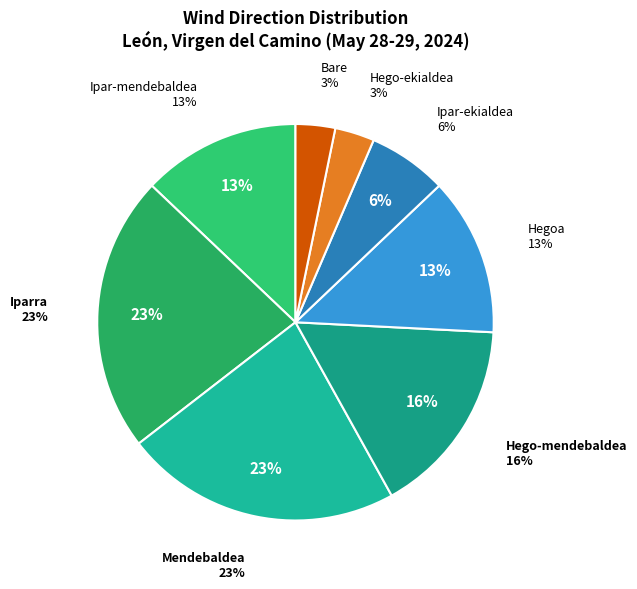

What is the largest slice in the pie chart?

Iparra